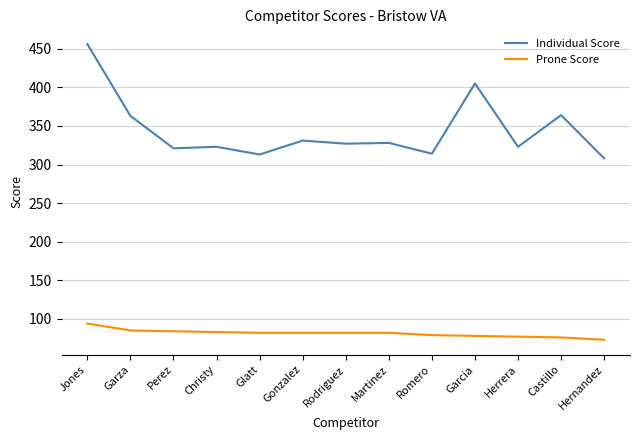

The Prone Score series shows 108 at Glatt. True or false?

False